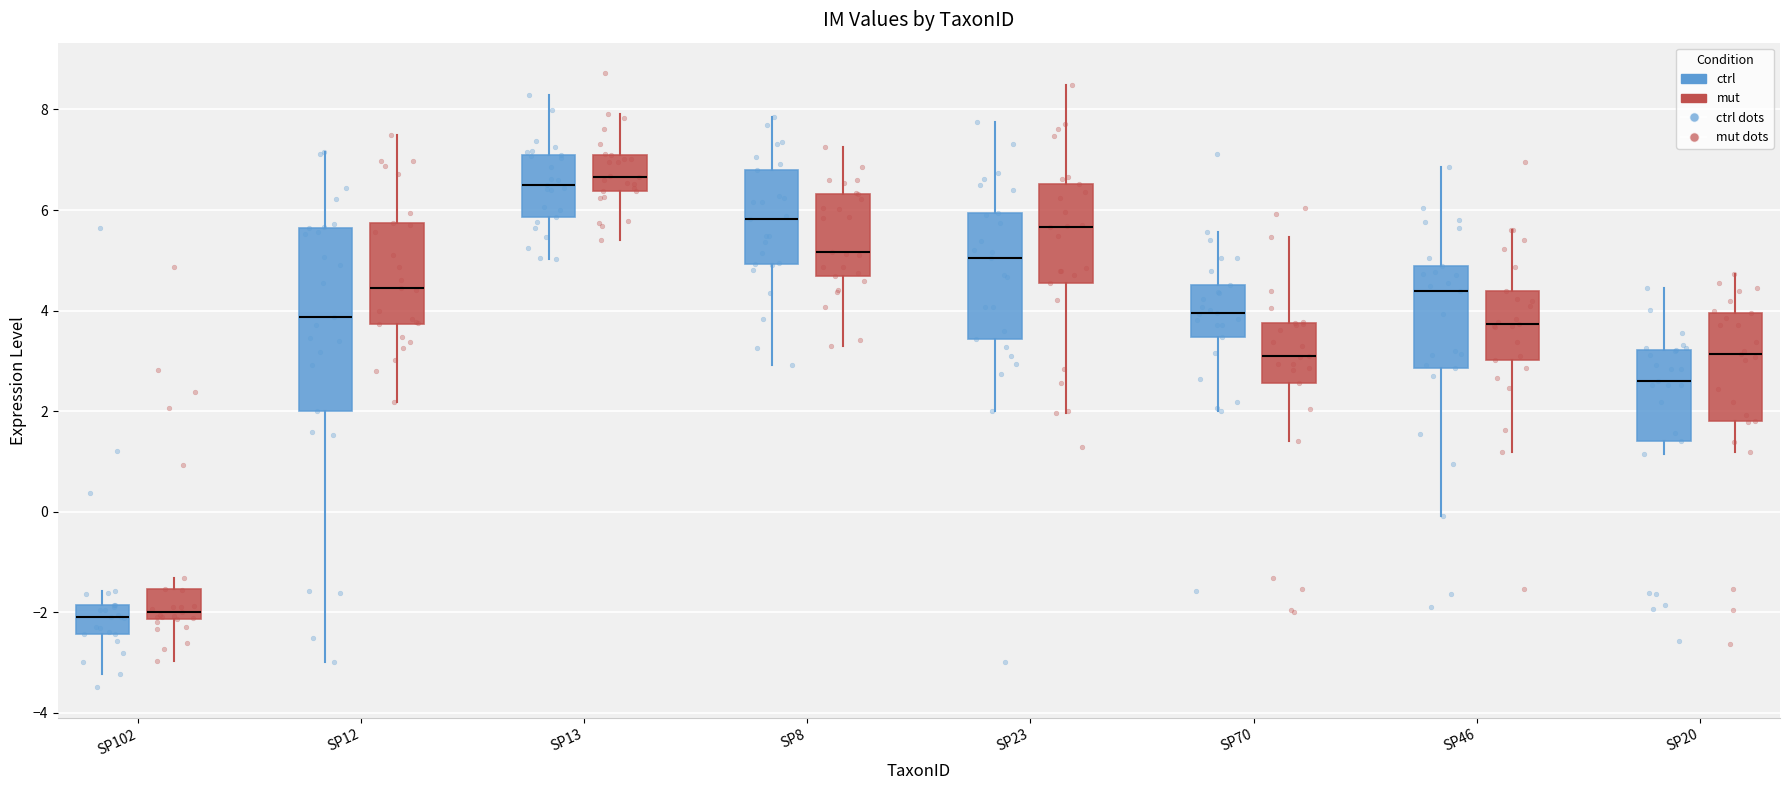

Comparing the boxes themselves (not the whiskers), which one is the tallest?

SP12 (ctrl)